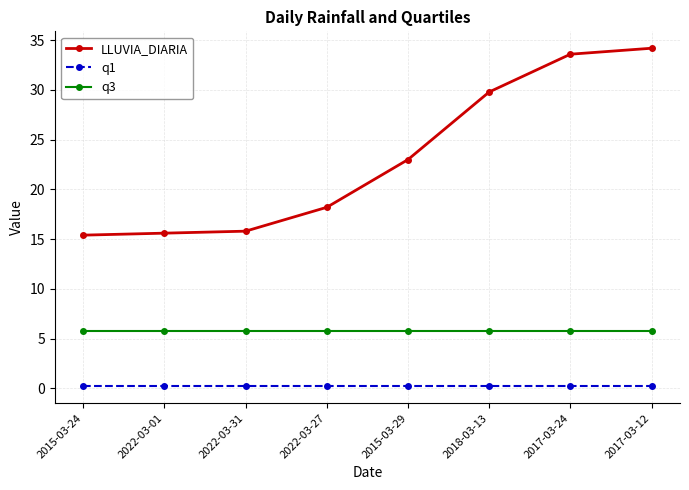

True or false: q3 and q1 cross at least once.

False